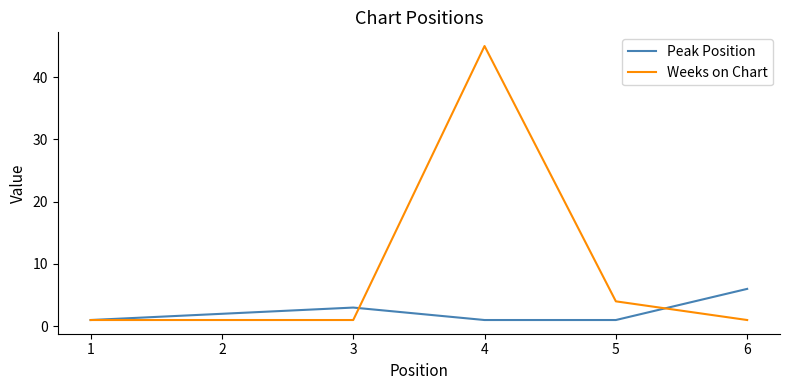

Which series has the largest range (max minus min)?

Weeks on Chart